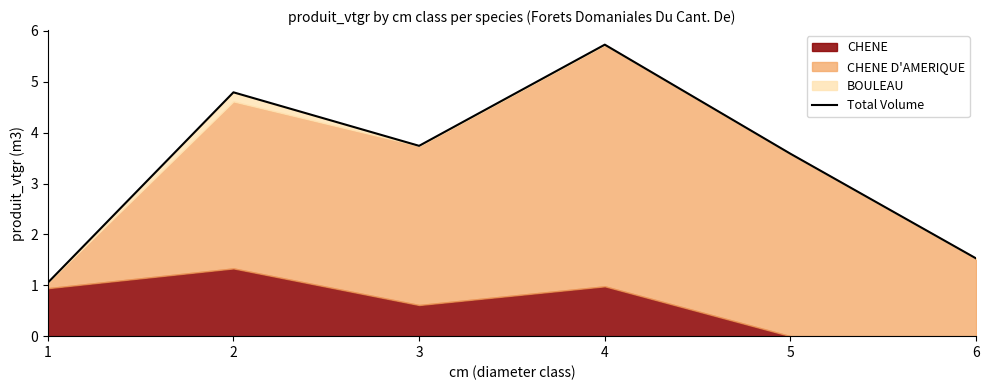

What is the smallest value displayed?

1.1